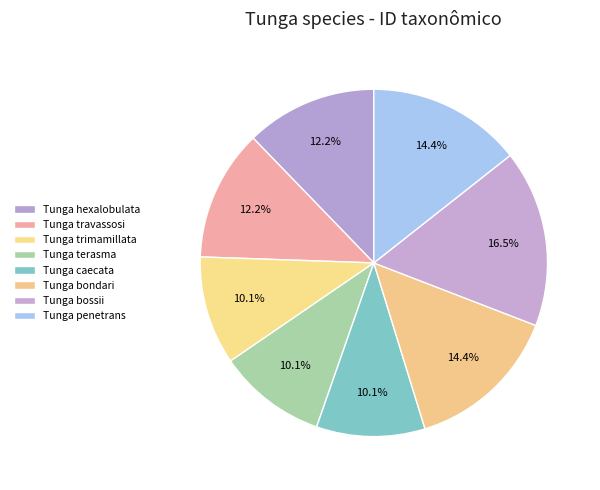

How many segments does this pie chart have?

8